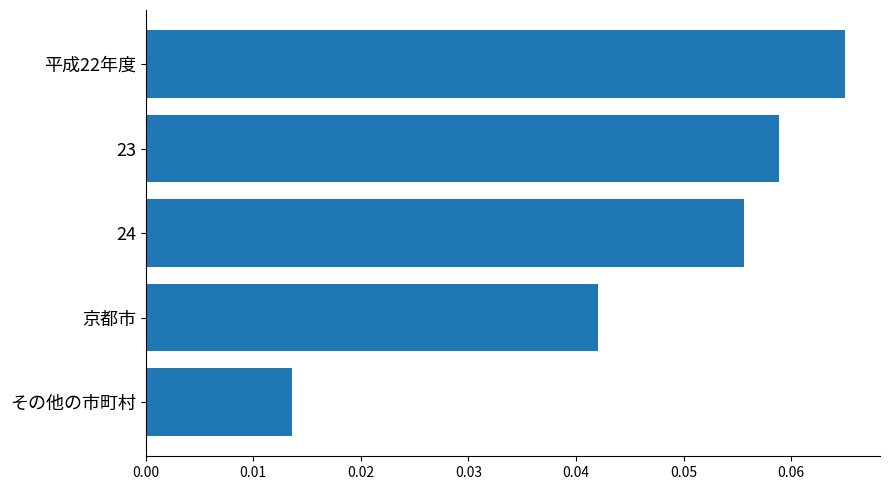

Rank the categories by value from highest to lowest.

平成22年度, 23, 24, 京都市, その他の市町村